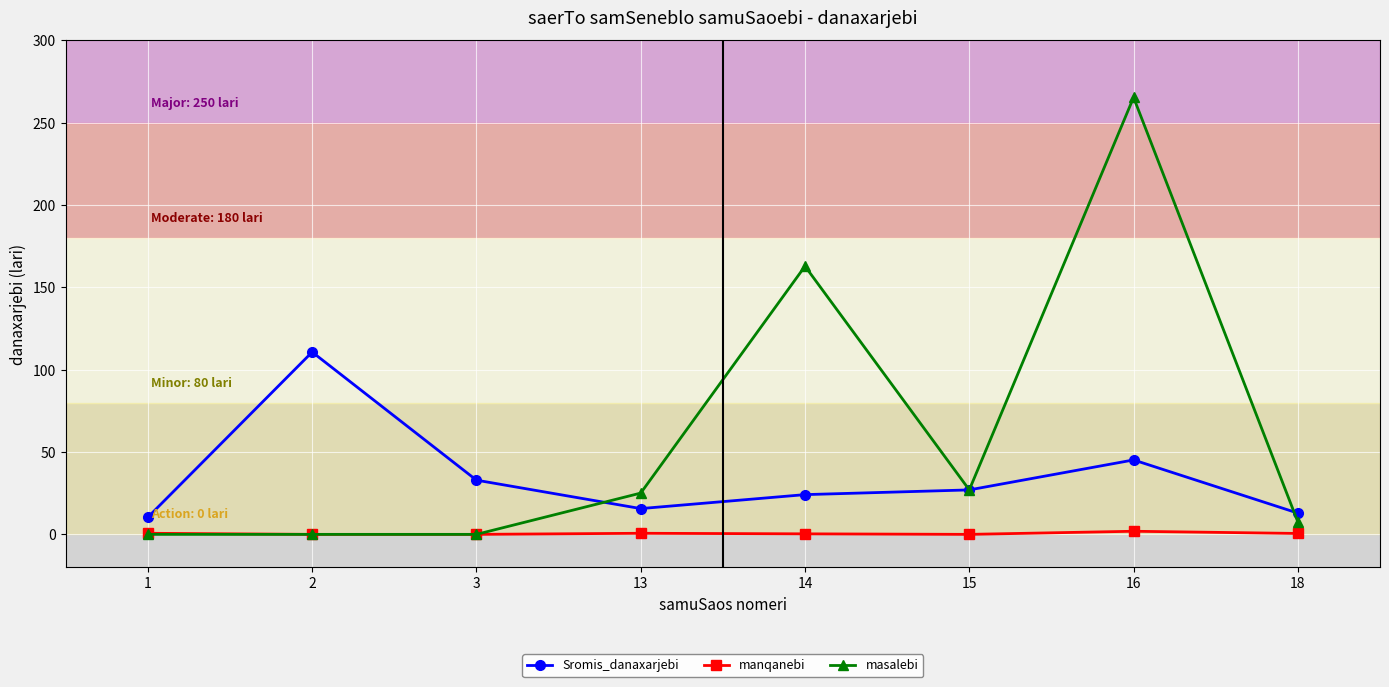

Is the value of Sromis_danaxarjebi at 1 greater than the value of manqanebi at 14?

Yes